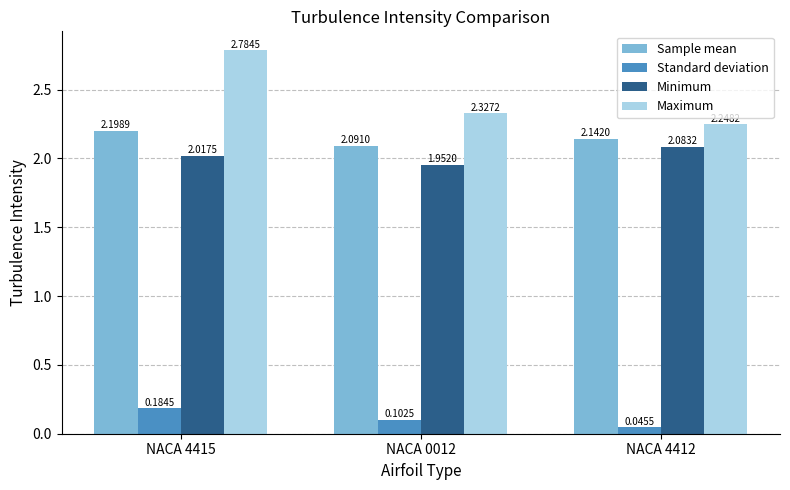

At which label does Sample mean reach its peak?

NACA 4415